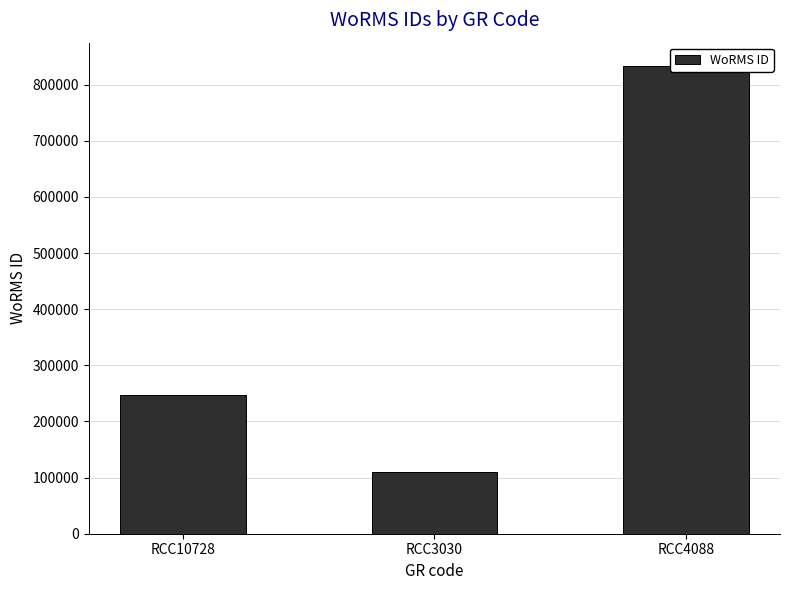

What is the minimum value shown in the chart?

109711